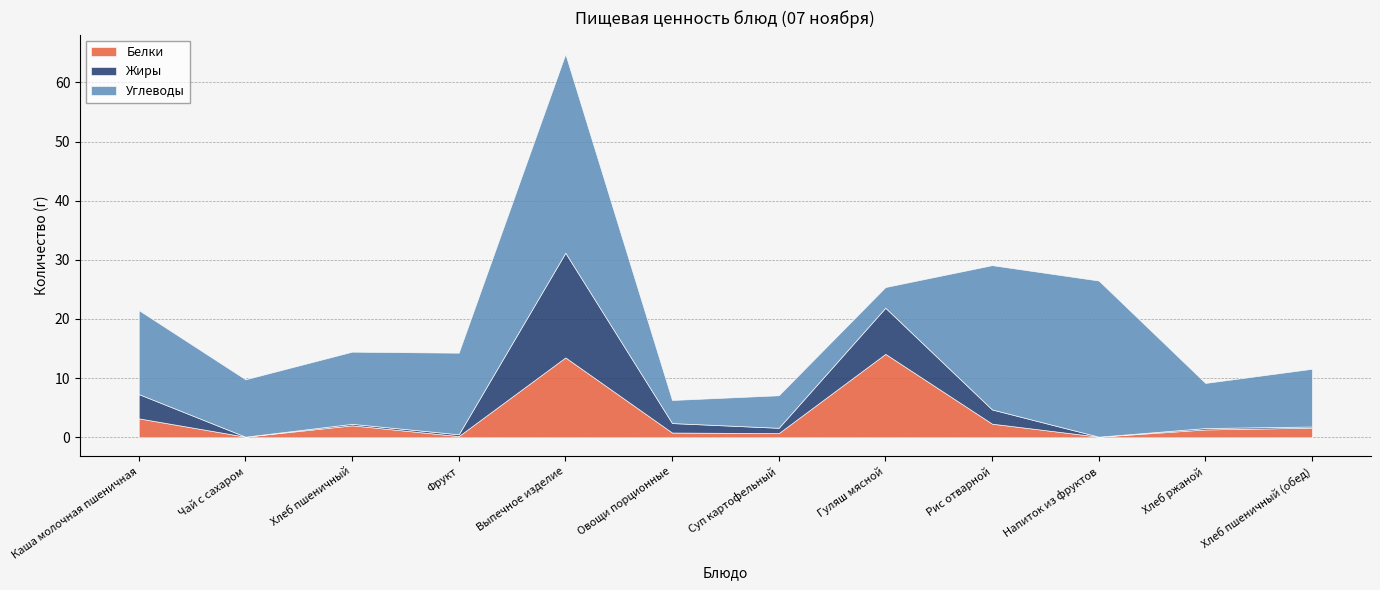

What is the value of the Жиры point at the 6th from the left?

1.6